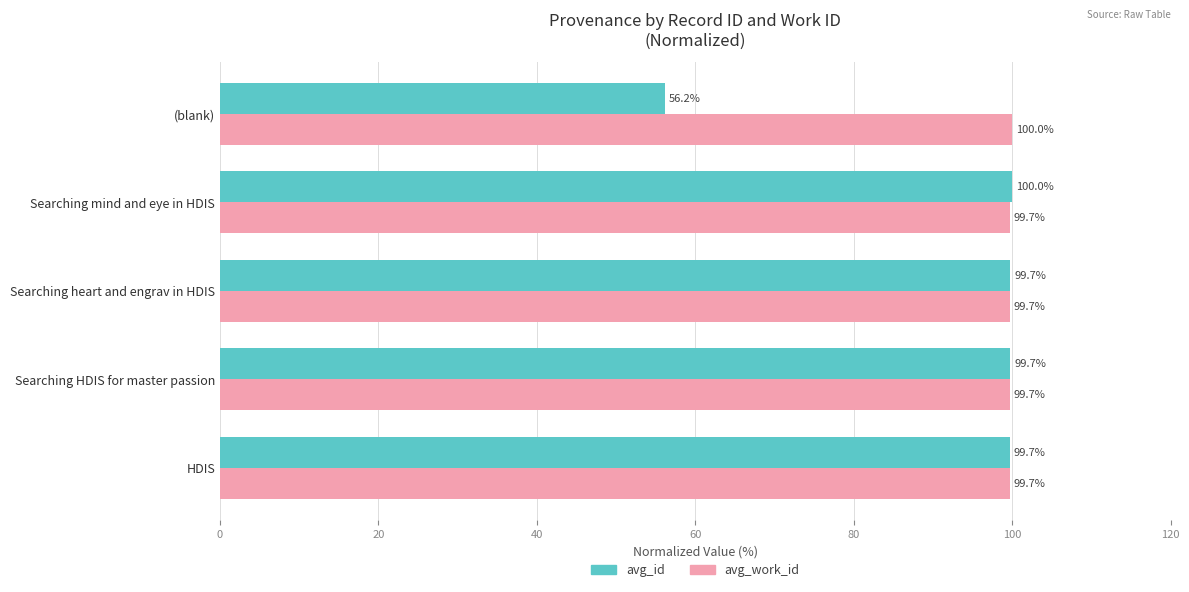

At which category is the sum across all series the highest?

Searching mind and eye in HDIS